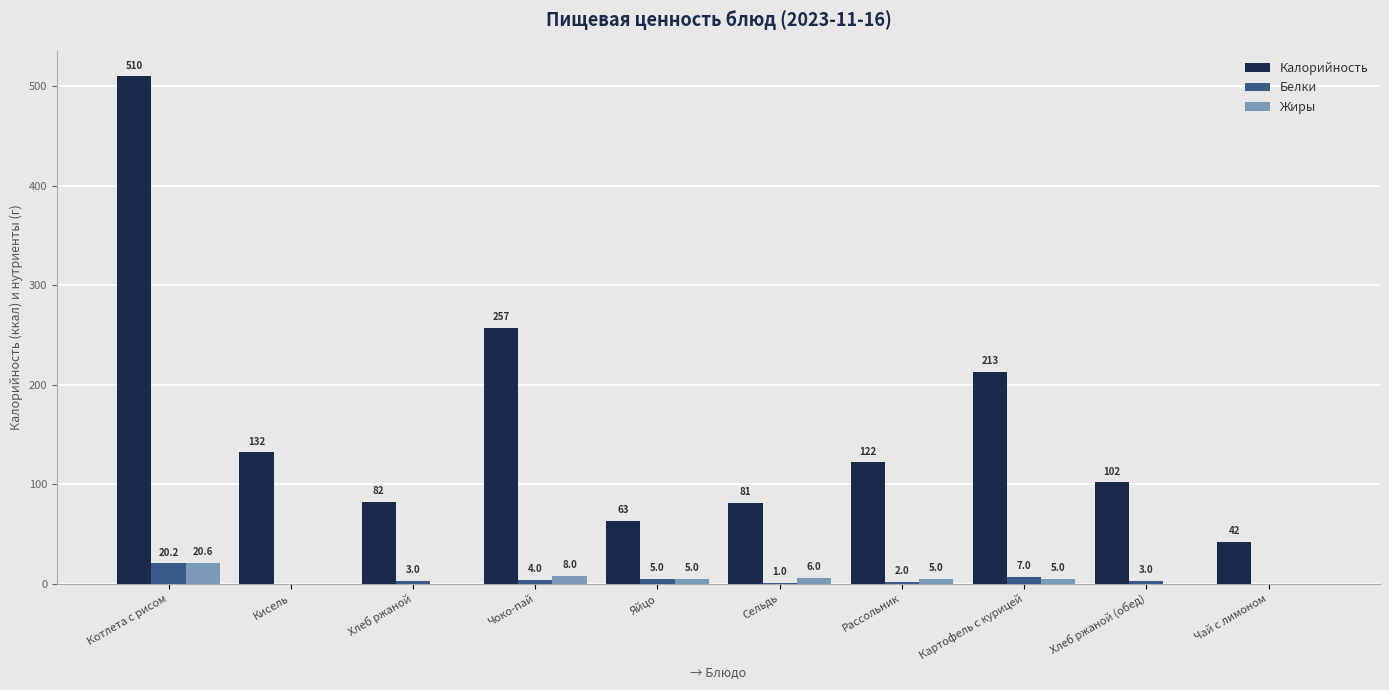

What is the sum of the Калорийность values at Чай с лимоном and Яйцо?

105.0